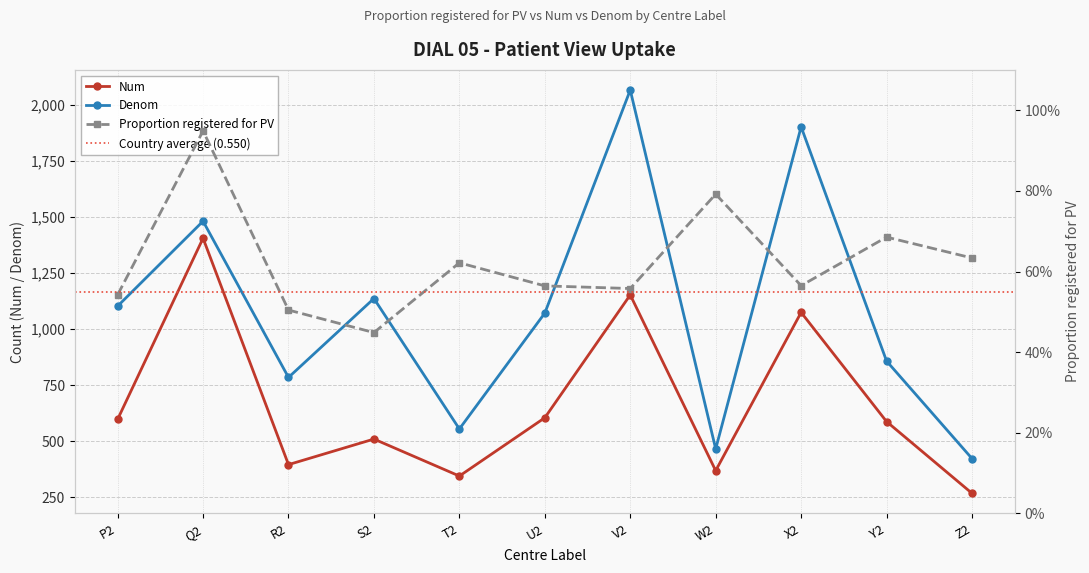

In Num, how many points are higher than both neighbors (excluding endpoints)?

4